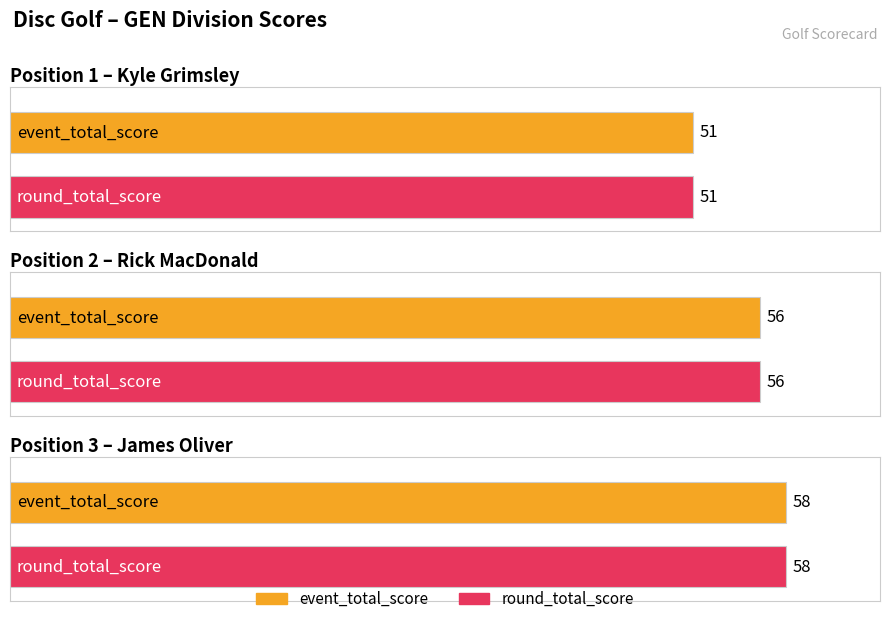

What value does the event_total_score series have at Rick MacDonald?

56